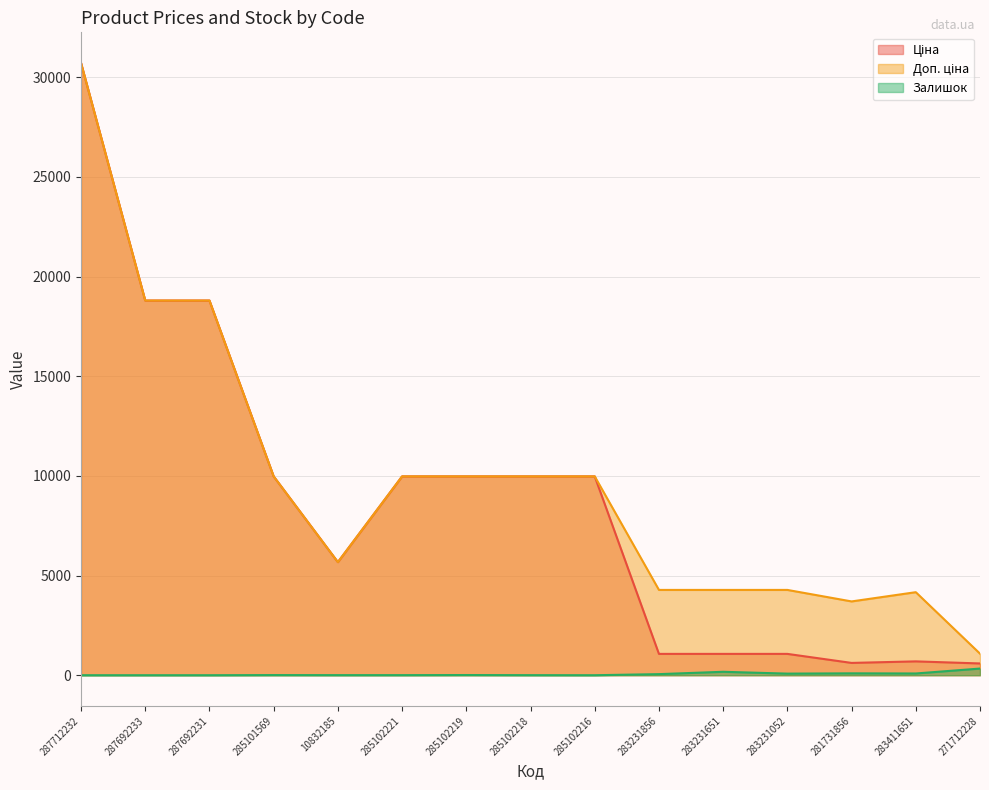

What is the average value of the Доп. ціна series?

9709.7